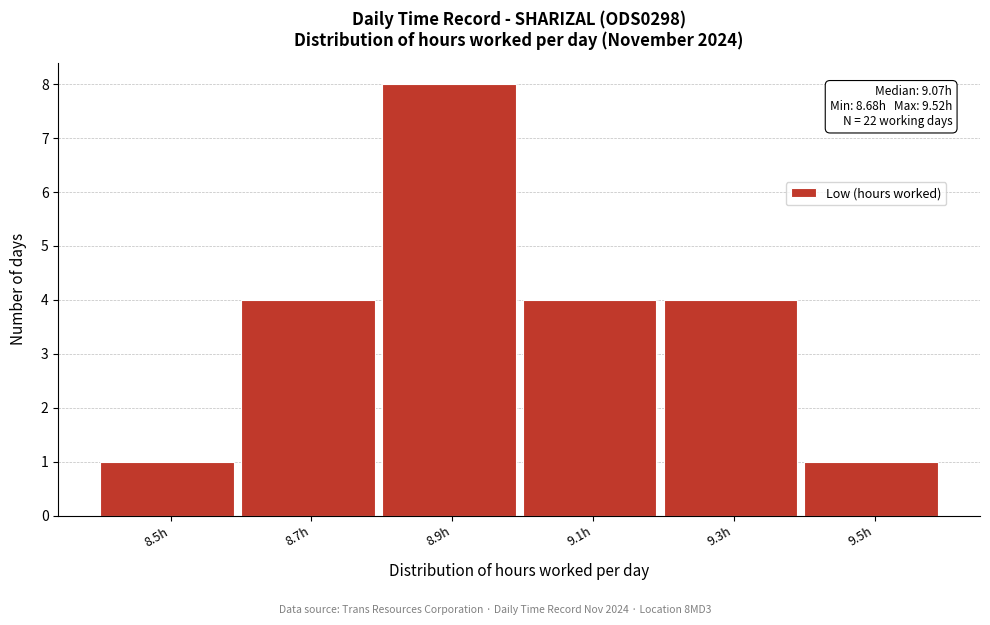

Reading left to right, extract all data points from this chart.

1	4	8	4	4	1